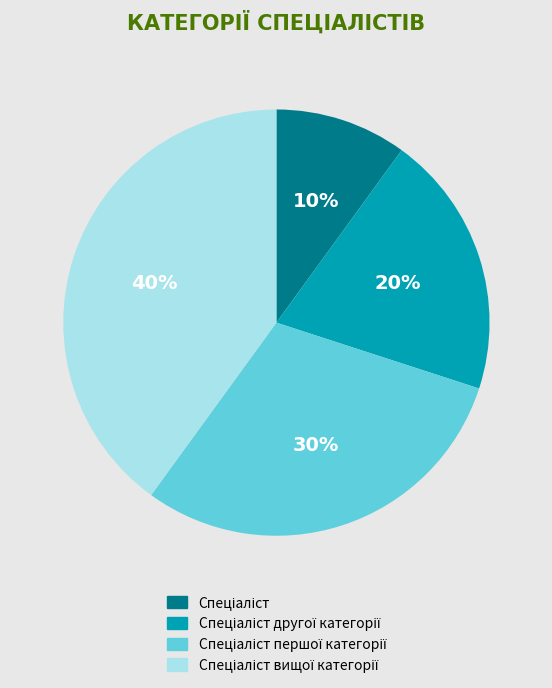

Does any single category account for the majority?

No